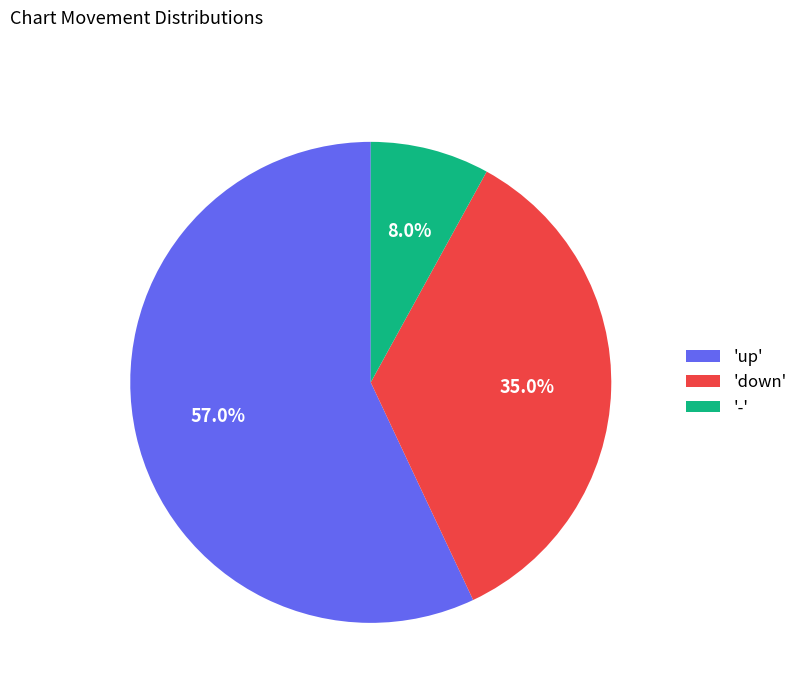

Which has a higher value, '-' or 'up'?

'up'